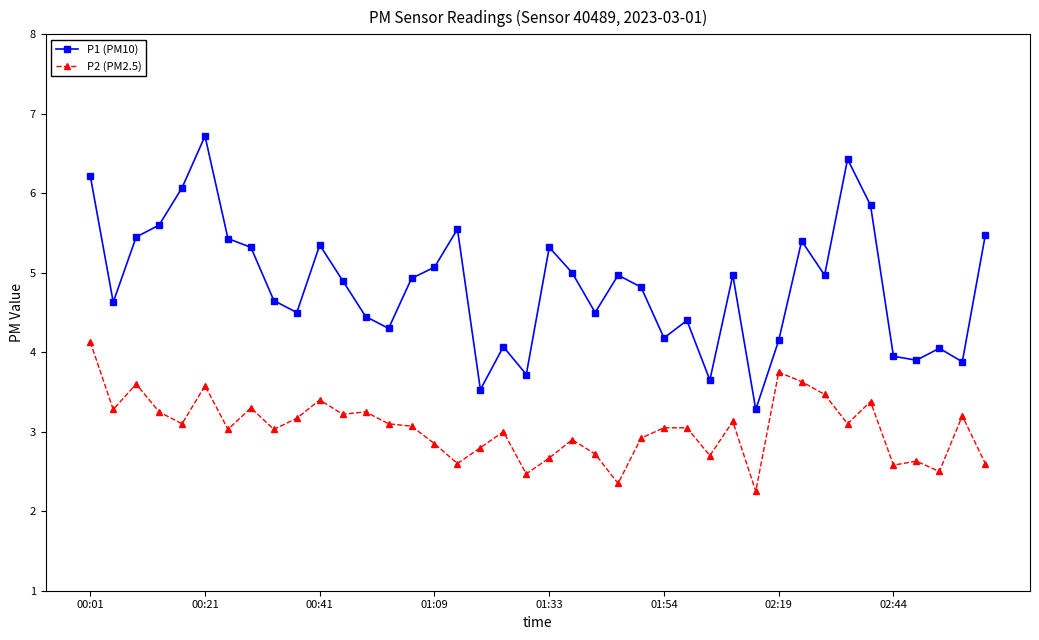

Which series has the largest total across all categories?

P1 (PM10)